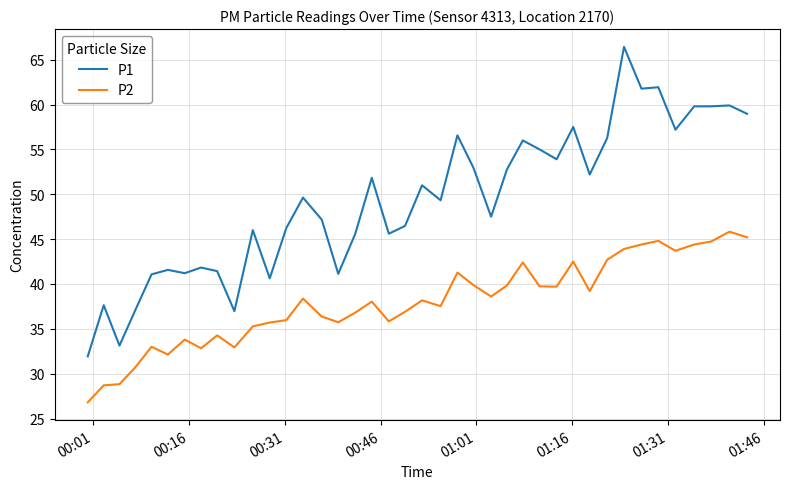

Which series has the widest spread of values?

P1